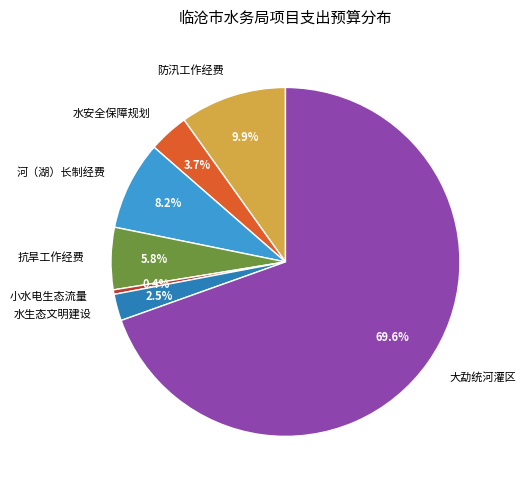

What percentage do 水安全保障规划 and 河（湖）长制经费 together represent?

11.9%